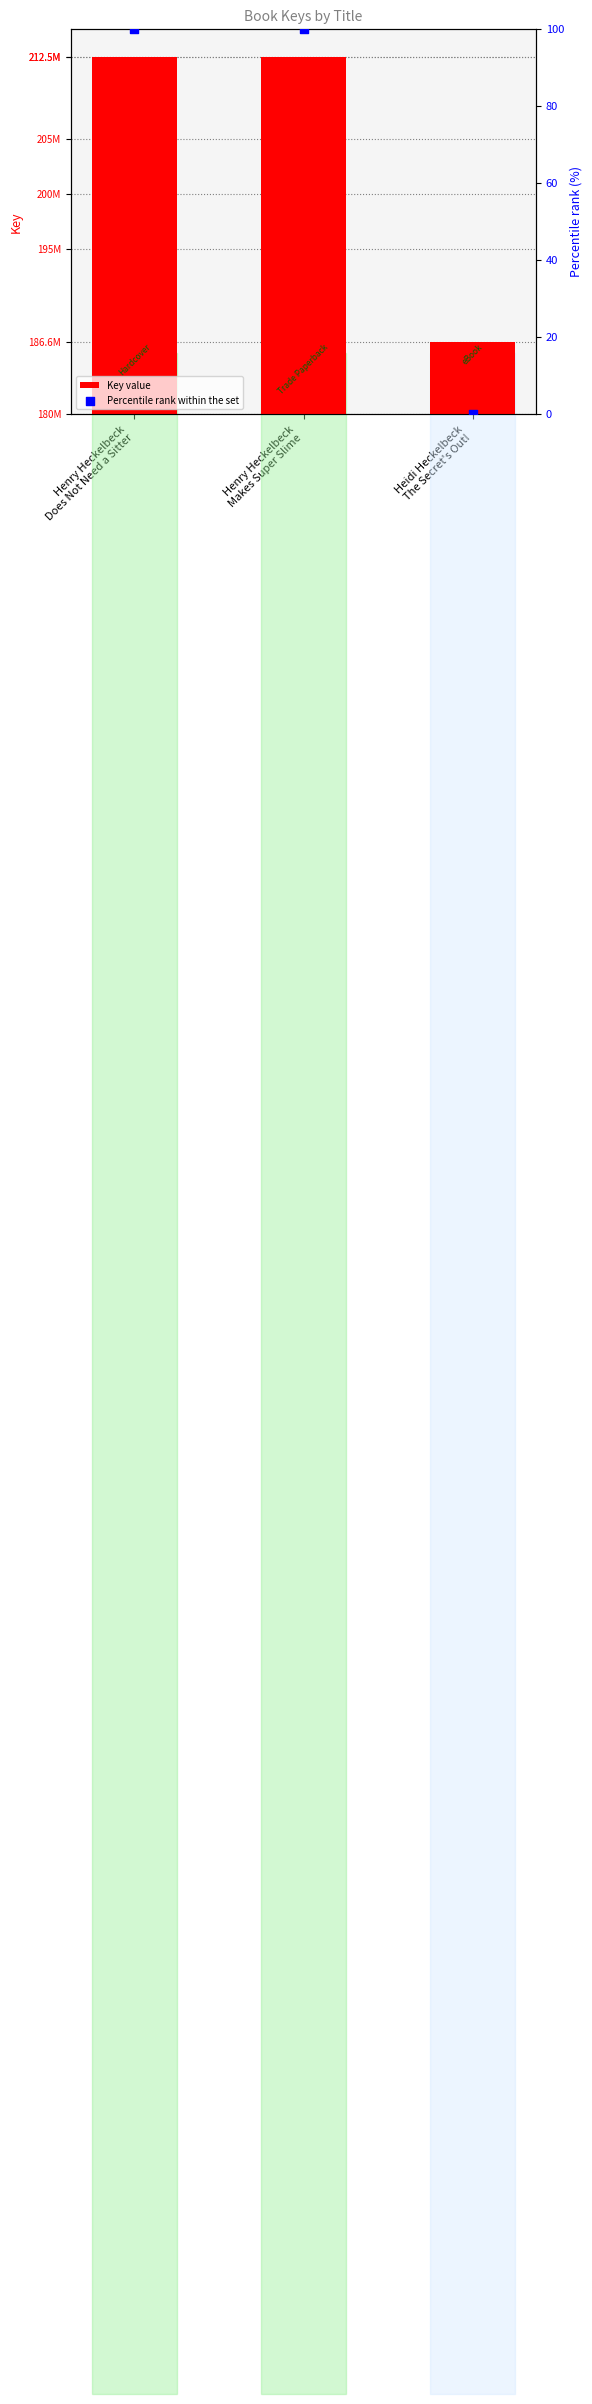

Is the value of Percentile rank within the set at Henry Heckelbeck
Makes Super Slime greater than the value of Key value at Heidi Heckelbeck
The Secret's Out!?

No